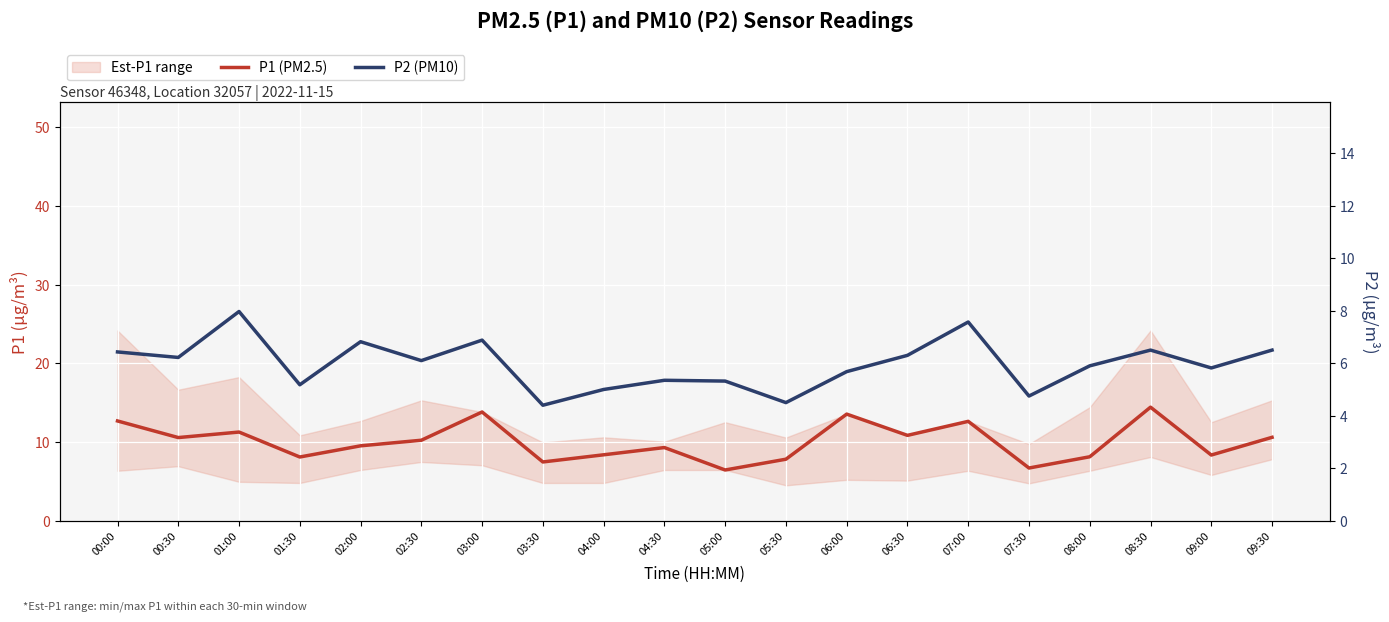

Where is P2 (PM10) nearest to the value 6?

02:30